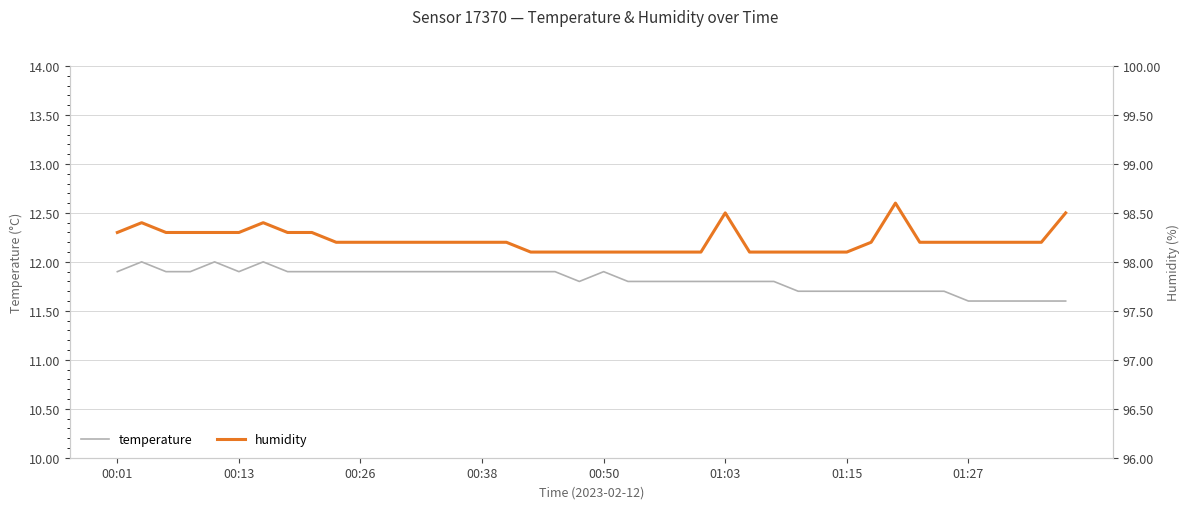

What is the greatest value displayed?

98.6